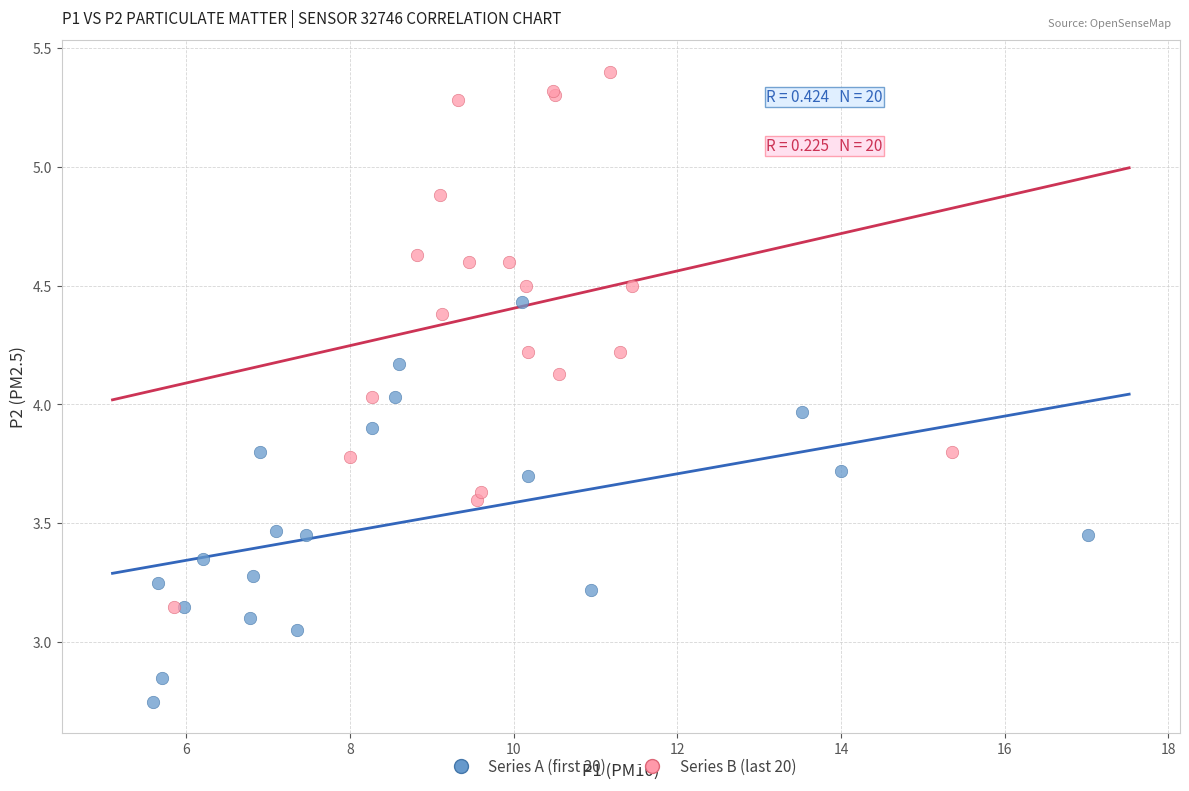

What are all the series names shown in the legend?

Series A (first 20), Series B (last 20)